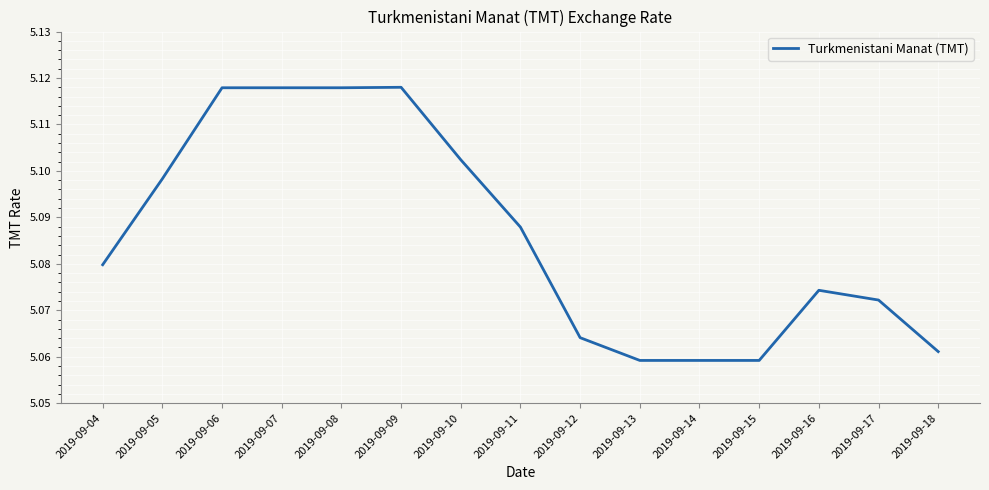

What is the ratio of the value at 2019-09-07 to the value at 2019-09-09?

1.0